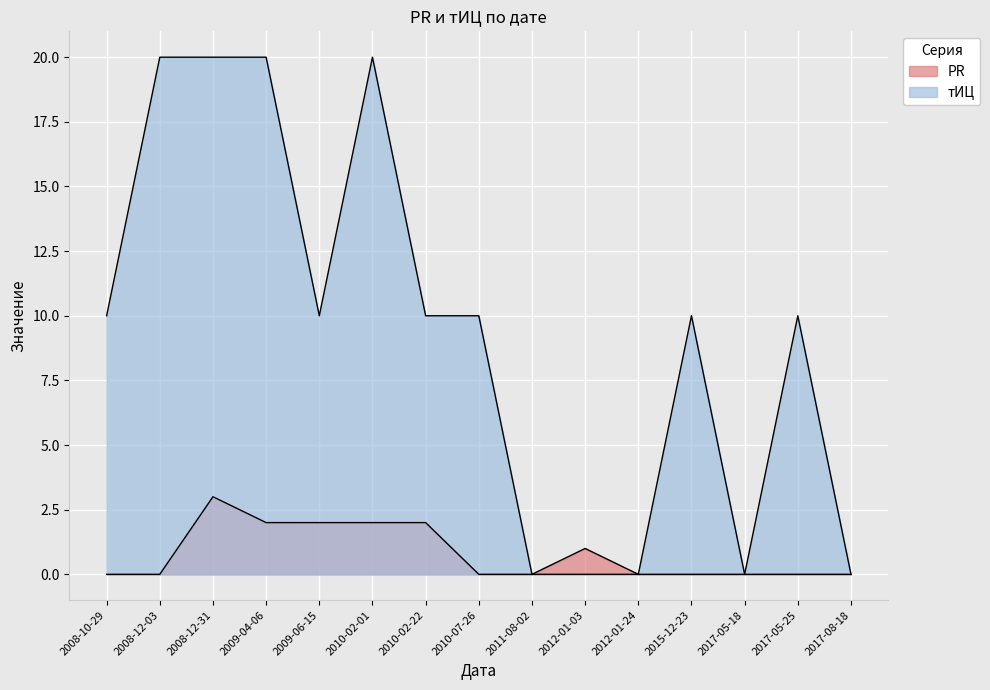

Rank the series by their average value, from highest to lowest.

тИЦ, PR